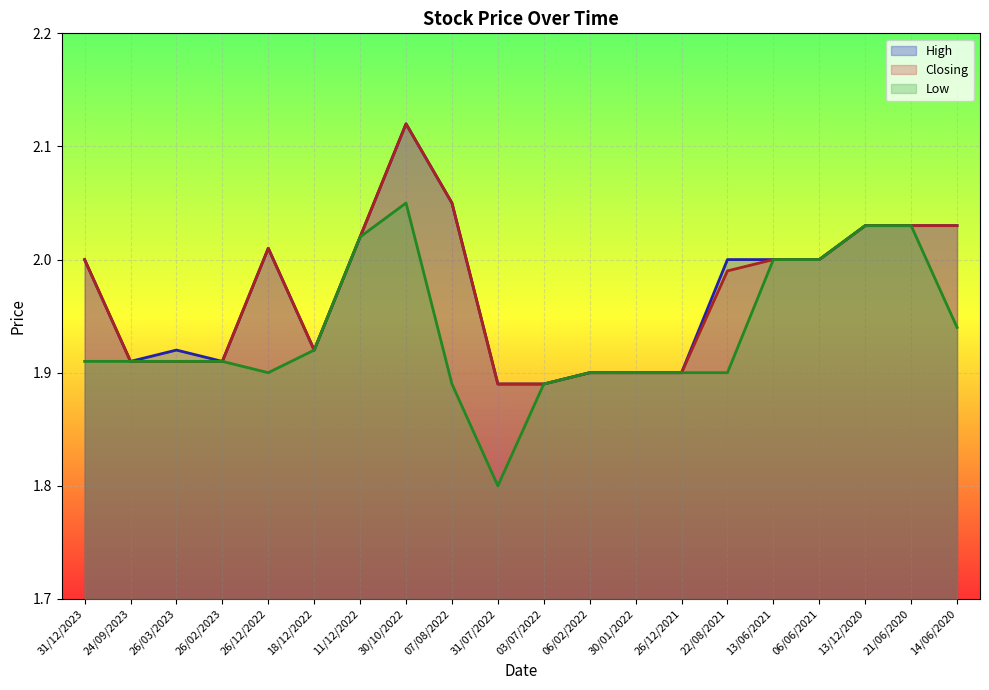

Reading left to right, transcribe all the data shown in this chart.

High: 2.0	1.9	1.9	1.9	2.0	1.9	2.0	2.1	2.0	1.9	1.9	1.9	1.9	1.9	2.0	2.0	2.0	2.0	2.0	2.0
Closing: 2.0	1.9	1.9	1.9	2.0	1.9	2.0	2.1	2.0	1.9	1.9	1.9	1.9	1.9	2.0	2.0	2.0	2.0	2.0	2.0
Low: 1.9	1.9	1.9	1.9	1.9	1.9	2.0	2.0	1.9	1.8	1.9	1.9	1.9	1.9	1.9	2.0	2.0	2.0	2.0	1.9